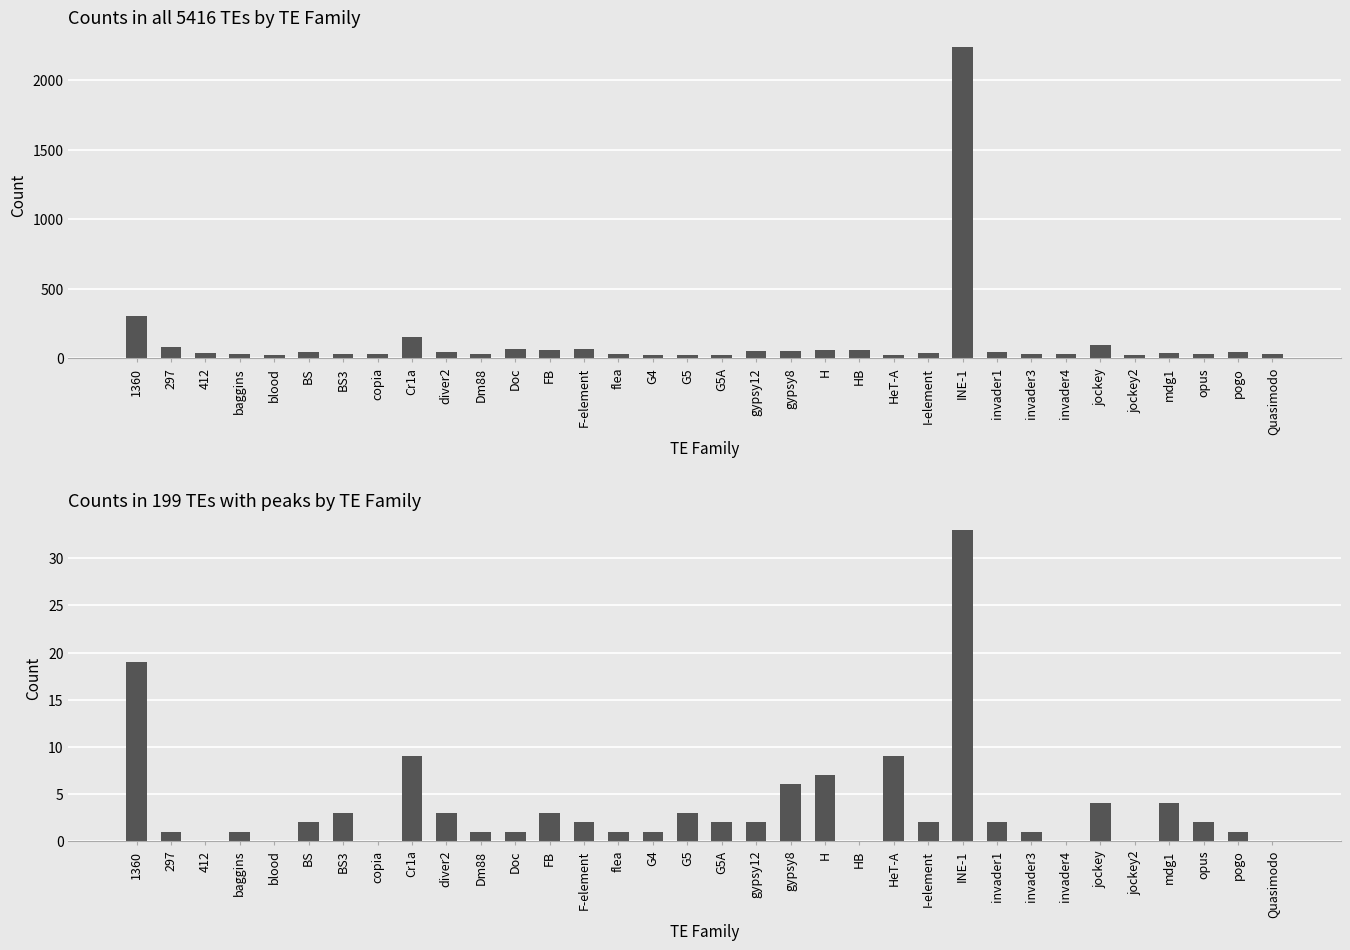

Rank the series by their average value, from highest to lowest.

Counts in all 5416 TEs, Counts in 199 TEs with peaks